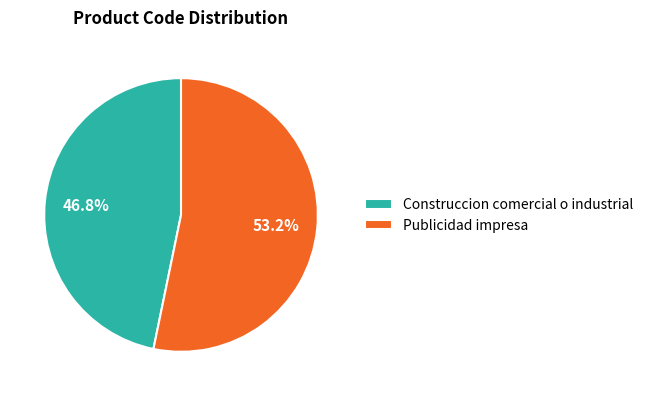

How many segments does this pie chart have?

2